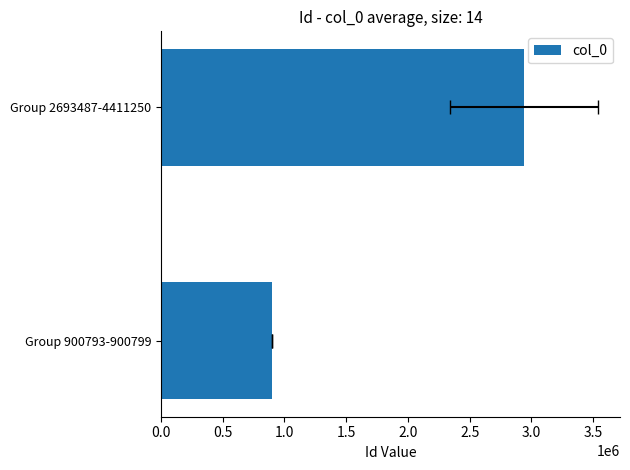

Does the chart contain any negative values?

No